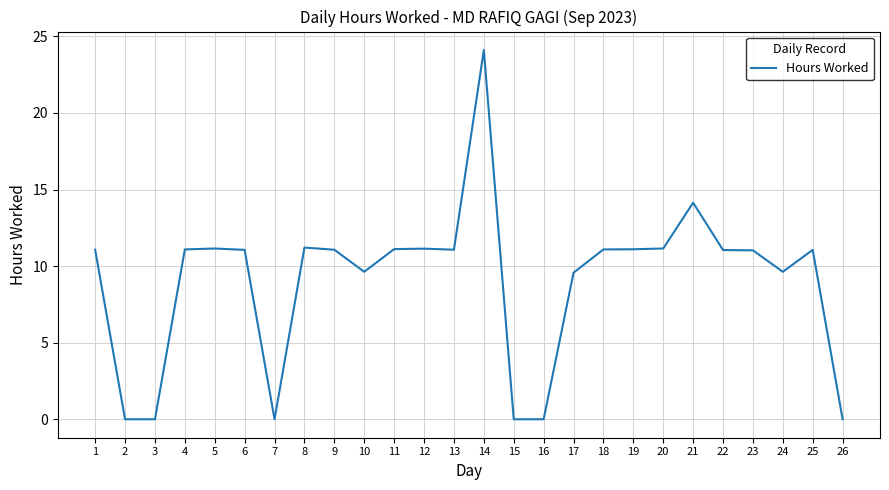

What is the difference between the values at 3 and 9?

11.1